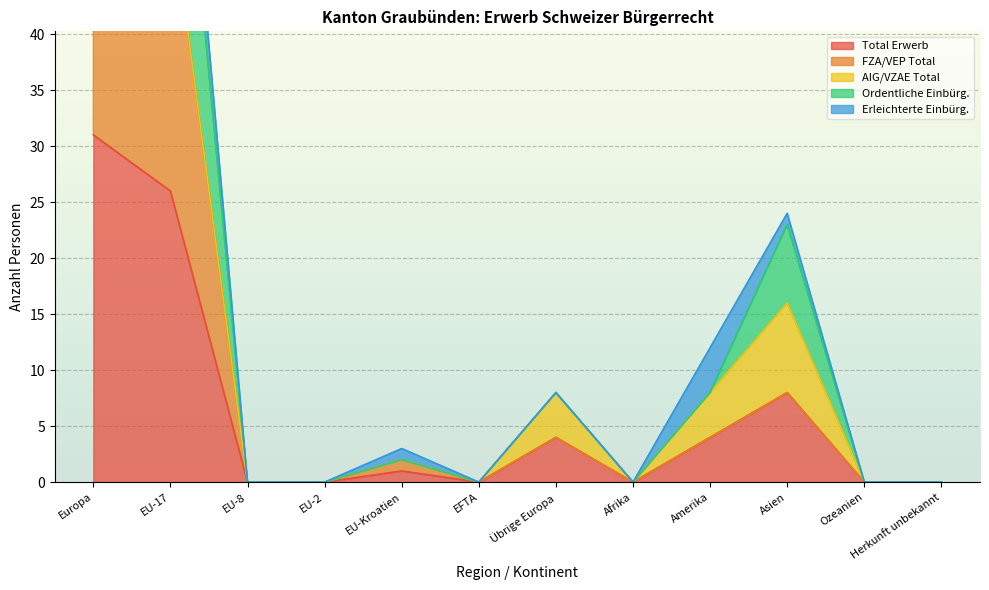

The value of Total Erwerb at Asien is 4. True or false?

False